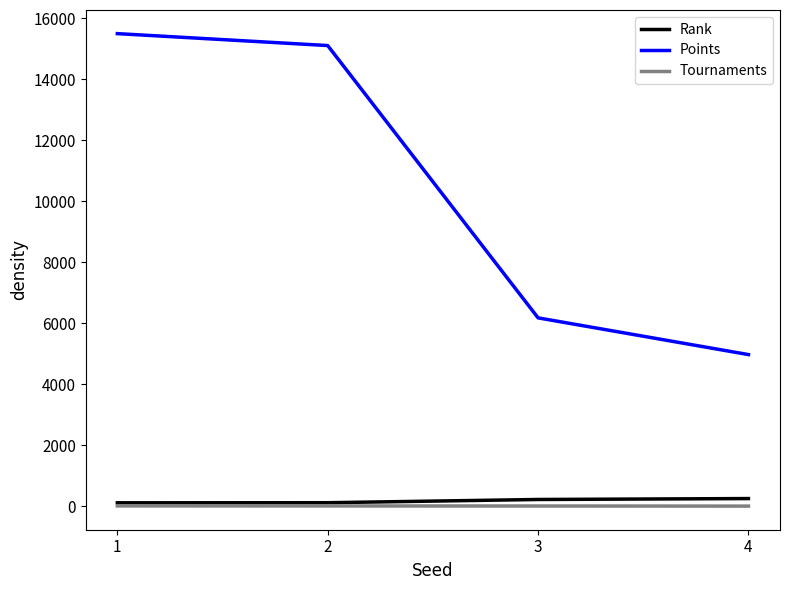

Where is Points nearest to the value 10230?

3